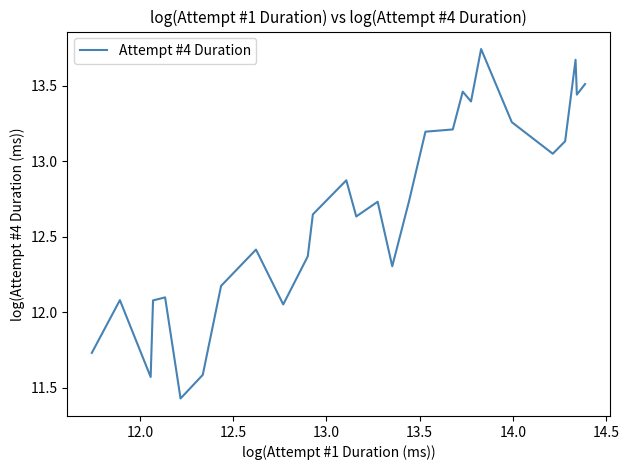

What is the difference between the maximum and minimum values?

2.3